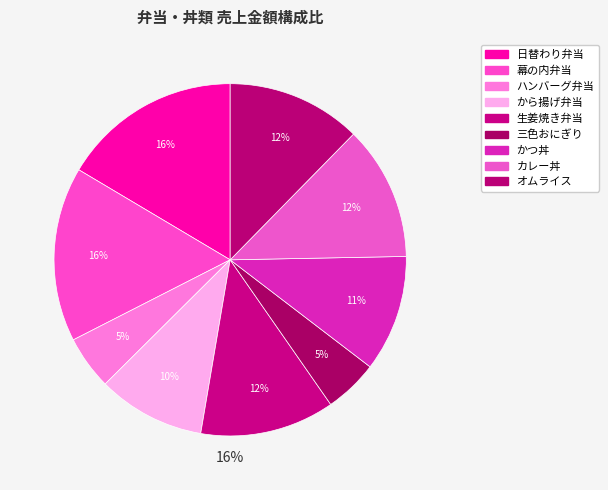

How much of the chart is everything except から揚げ弁当?

90.1%